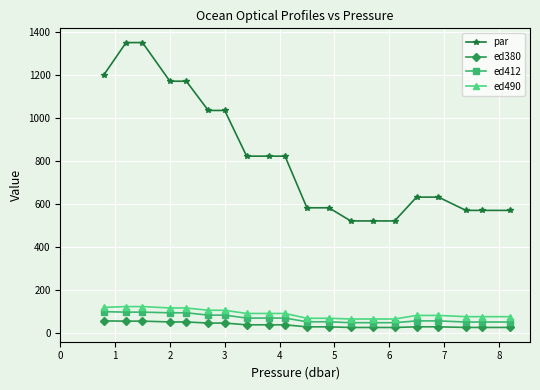

What is the highest value of the ed412 series?

98.3